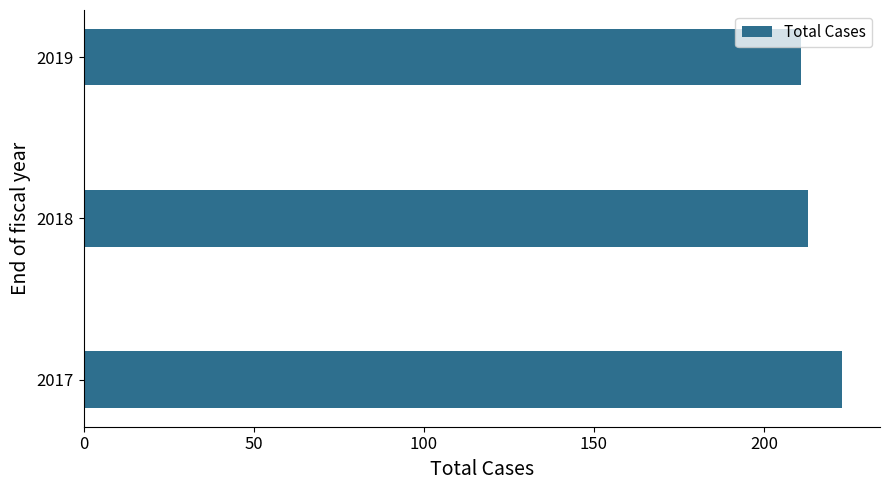

The value at 2019 is 92. True or false?

False